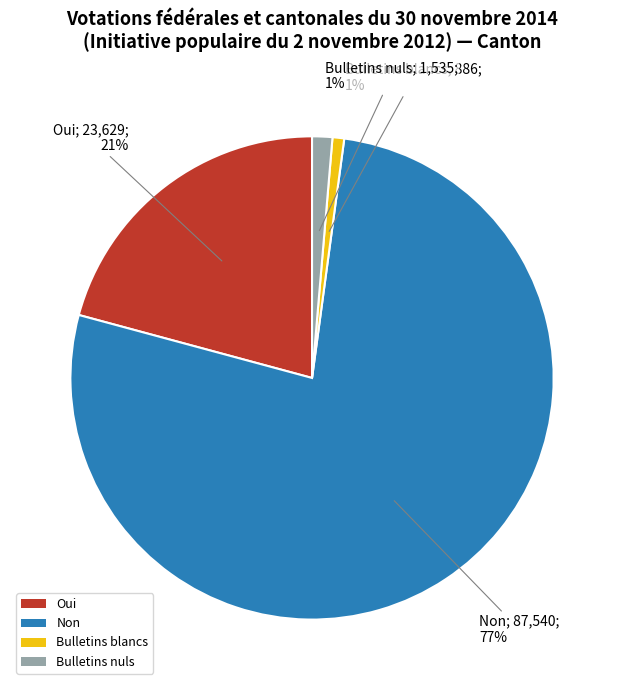

What percentage is the Bulletins blancs slice, to the nearest percent?

1%